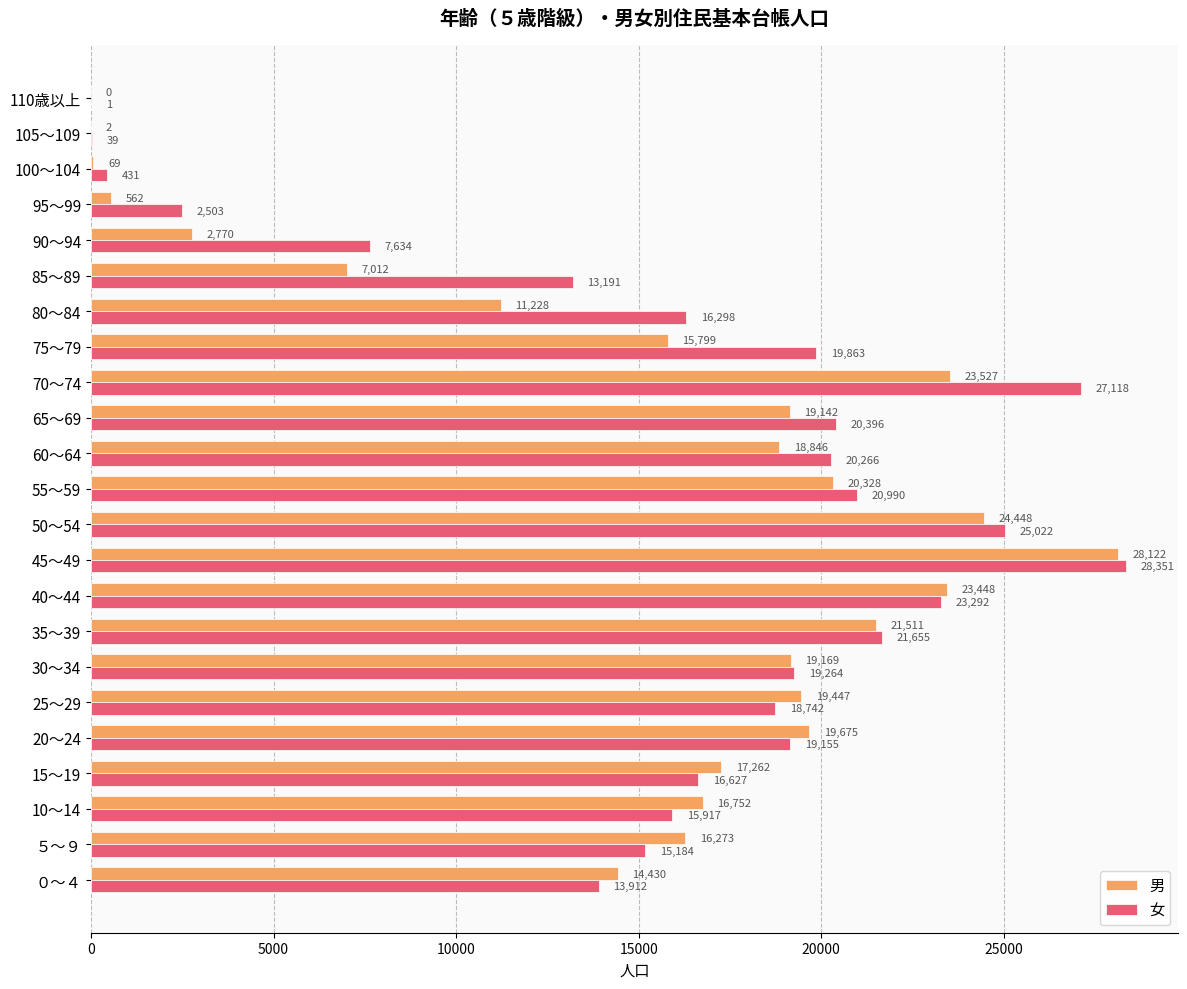

Where is 女 nearest to the value 14176?

０～４